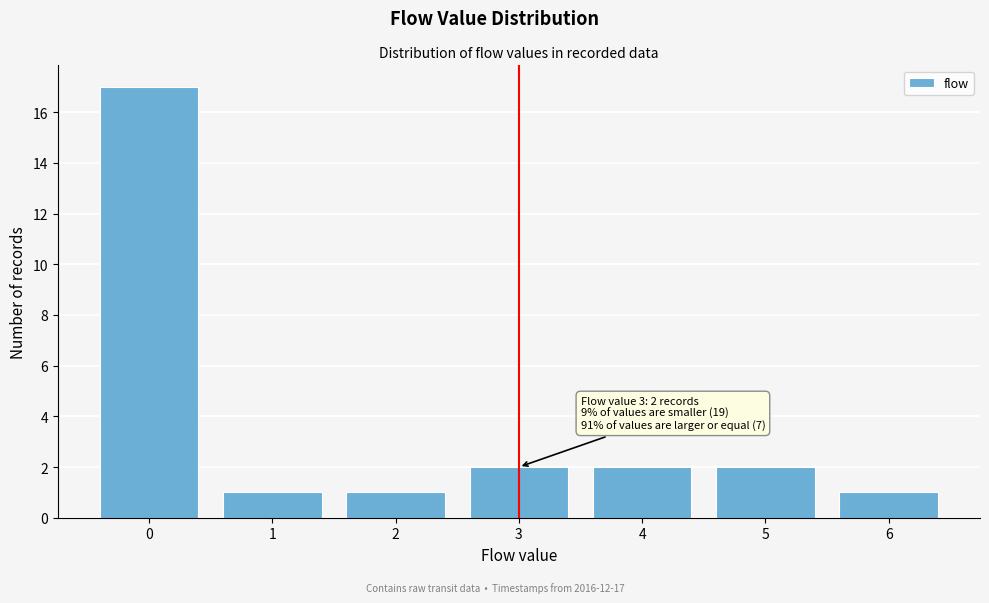

Over which range of the x-axis is the bar tallest?

-0.5 to 0.5